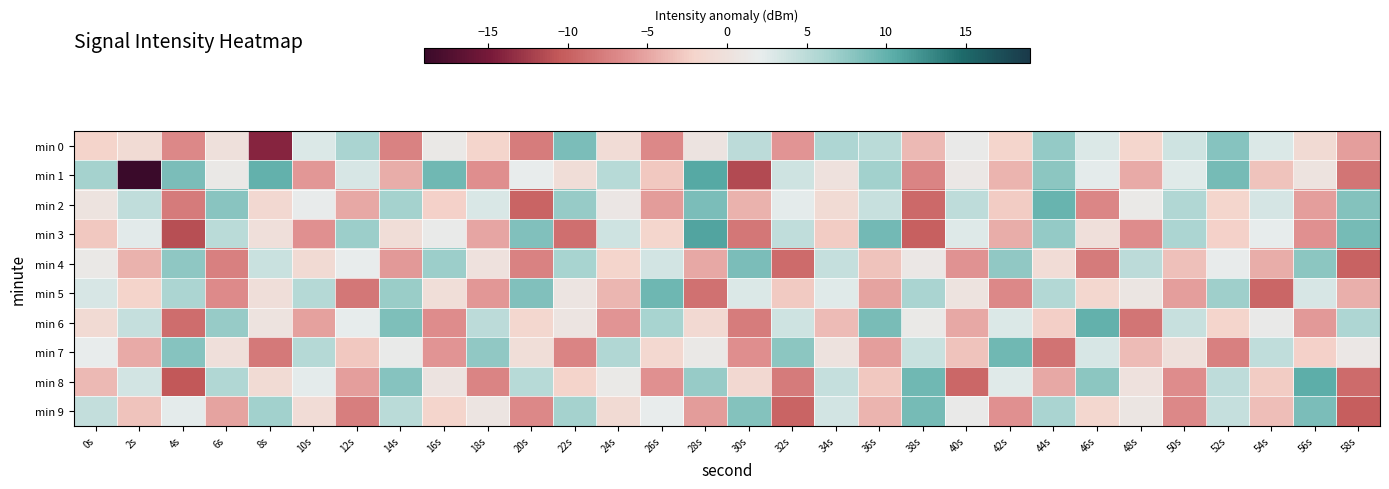

Between 8s and 34s, which is larger?

34s